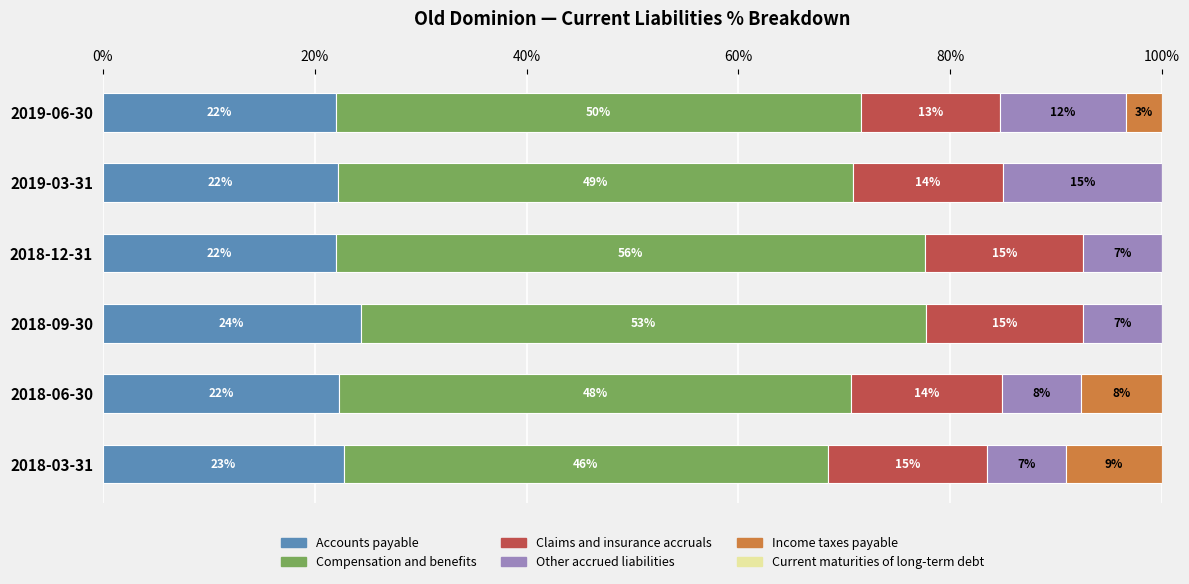

What is the value of the Current maturities of long-term debt bar at the 4th from the left?

0.6